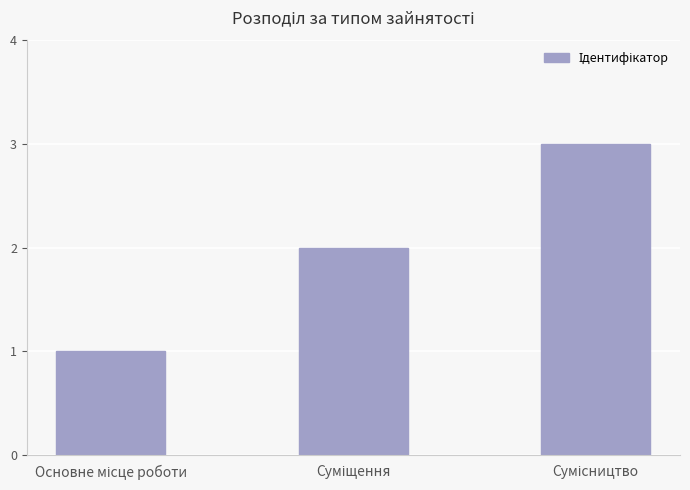

What is the sum of all values?

6